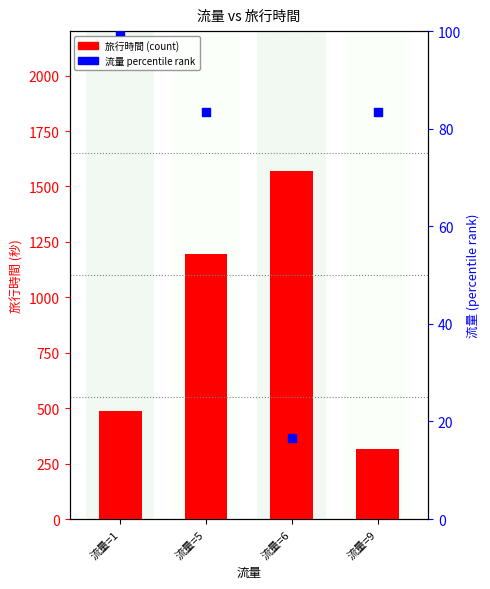

Which series contains the highest Y value?

旅行時間 (count)